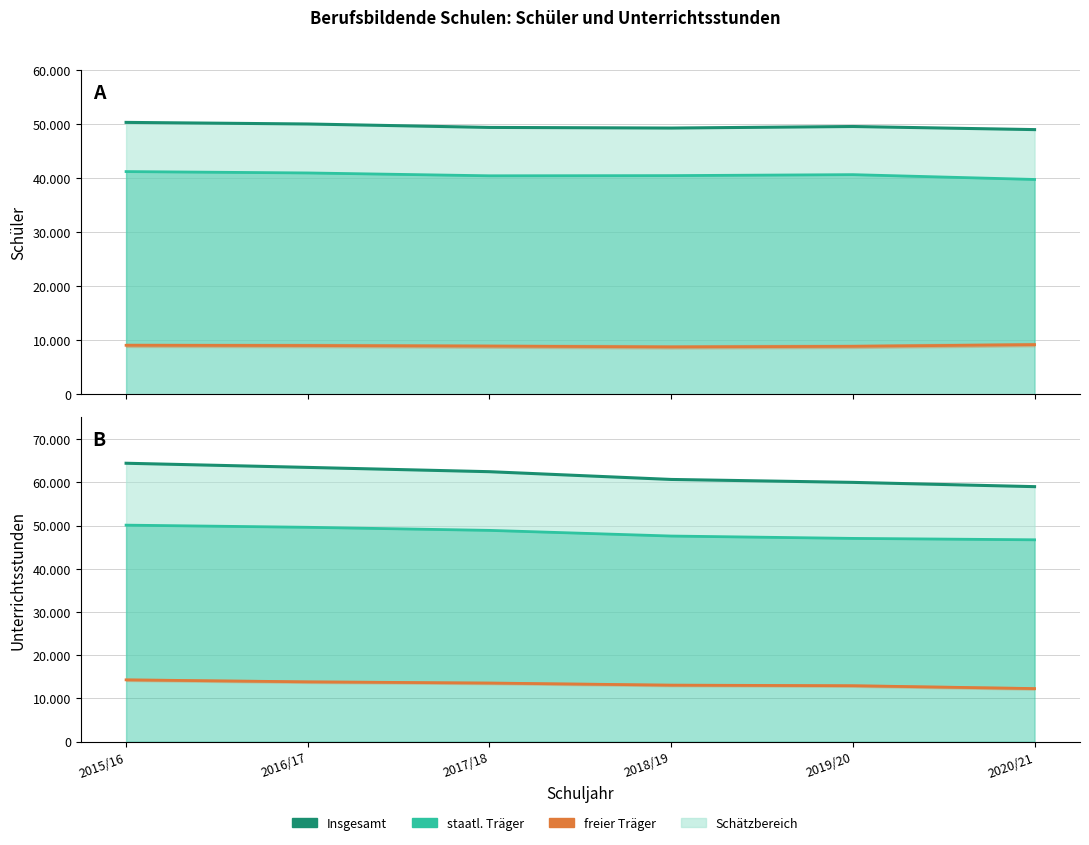

What is the sum of all freier Träger values?

80086